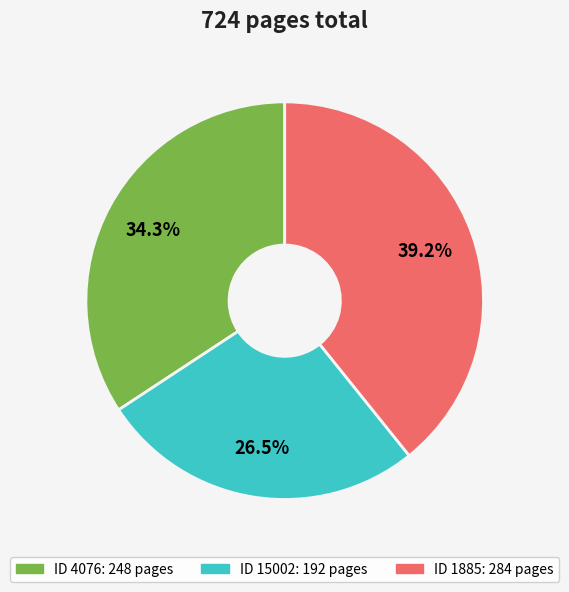

Does any single category account for the majority?

No